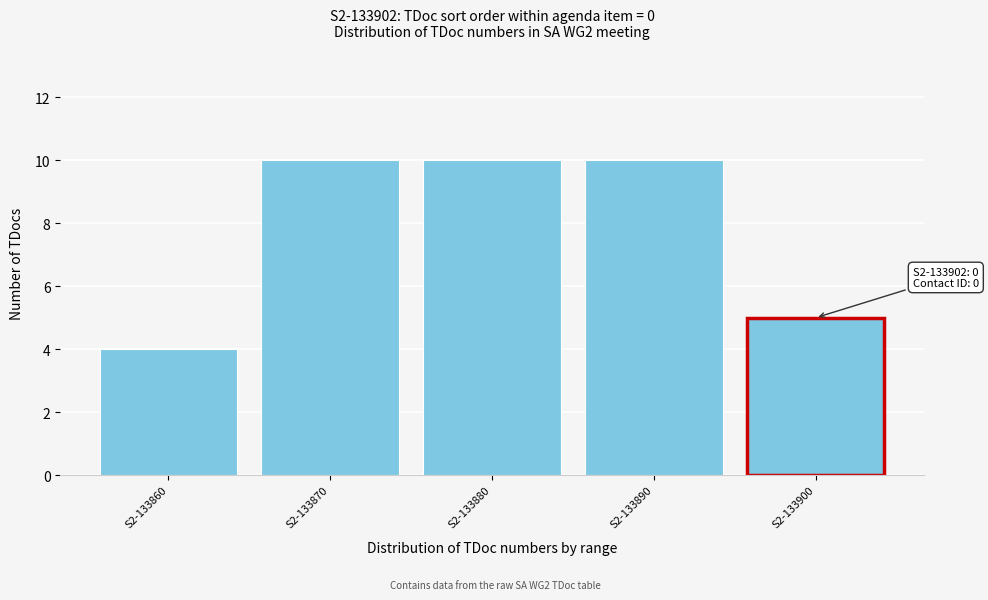

Reading right to left, transcribe all the data shown in this chart.

5	10	10	10	4